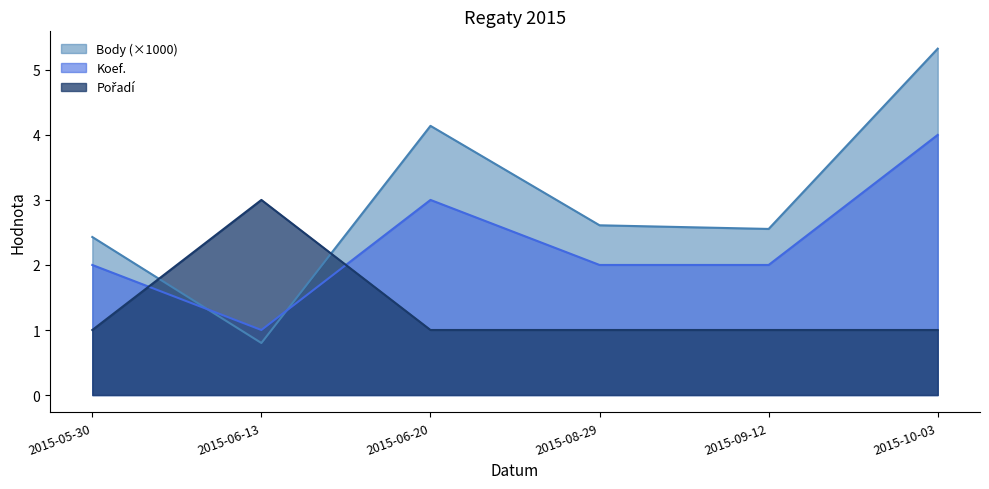

At 2015-05-30, list the series in order from smallest to largest.

Pořadí, Koef., Body